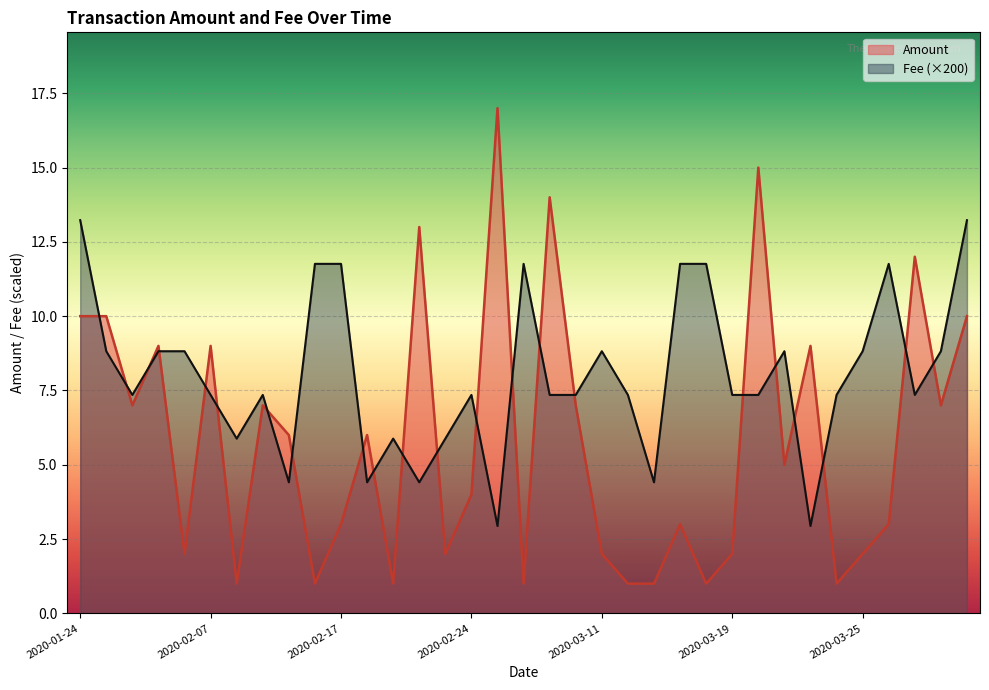

True or false: Amount has a value of 4.4 at 2020-02-07.

False